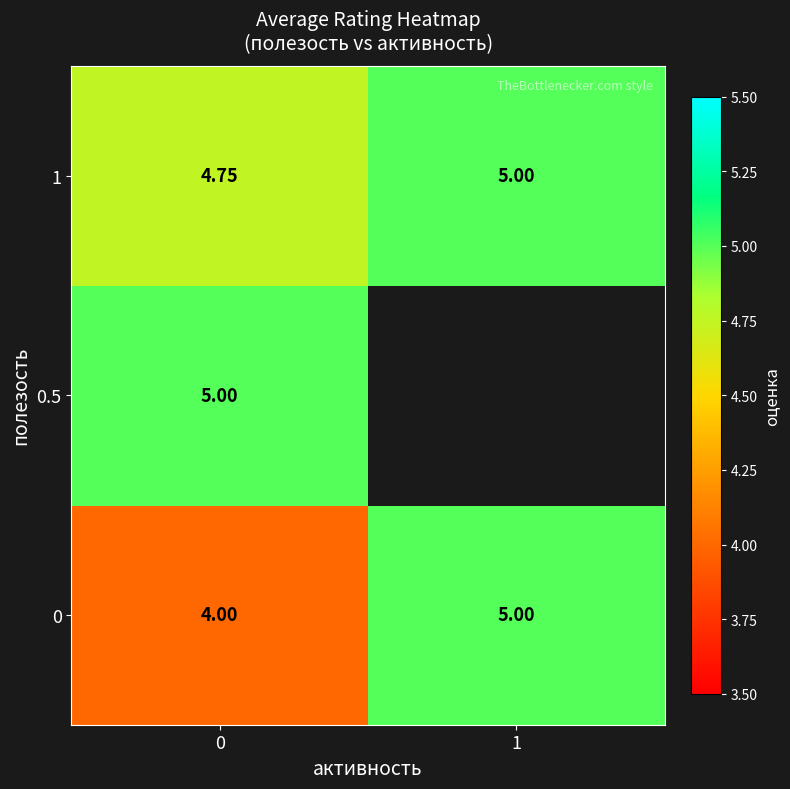

The 0 series shows 1.0 at 0. True or false?

False